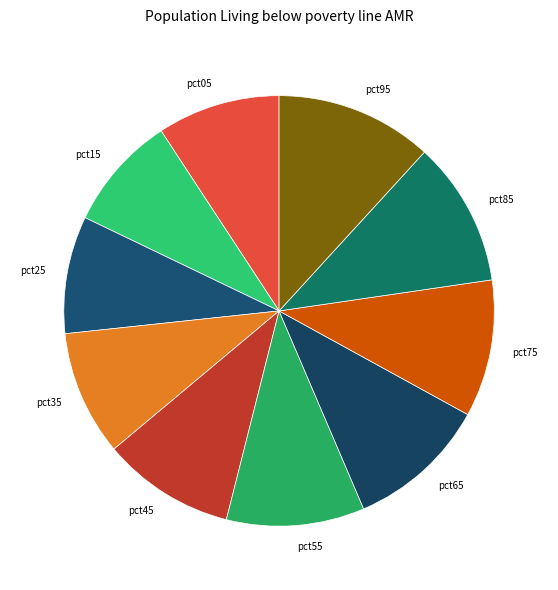

Does pct05 account for over 50% of the chart?

No